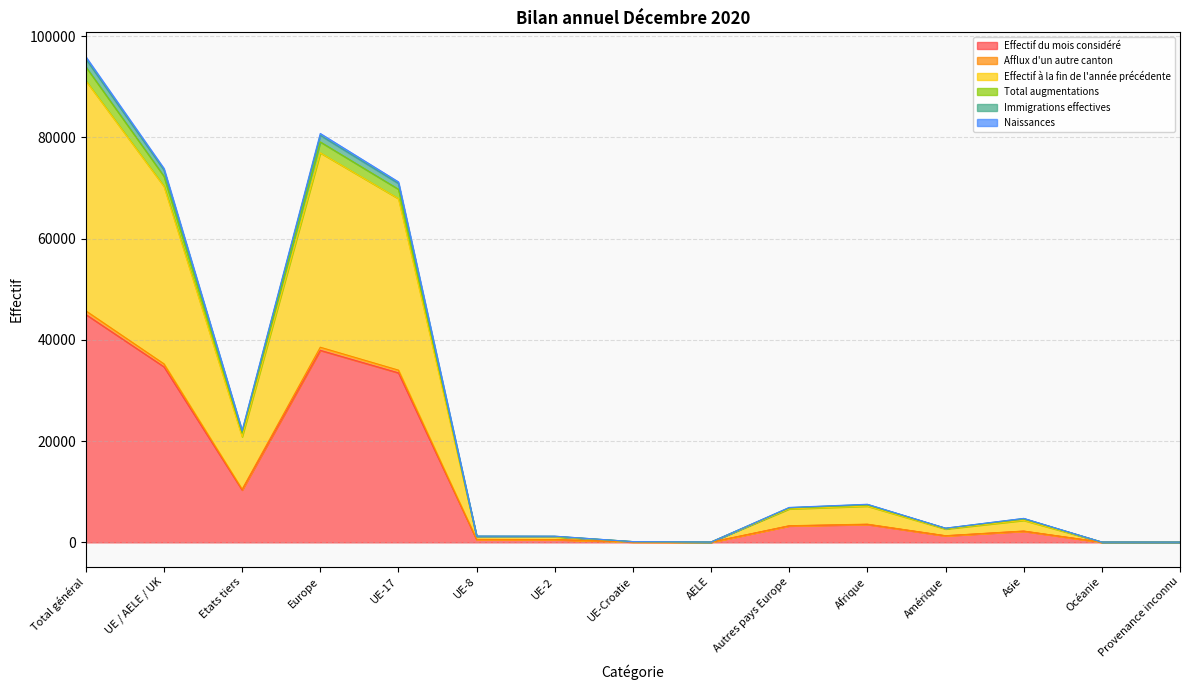

True or false: Immigrations effectives and Effectif du mois considéré intersect in this chart.

False